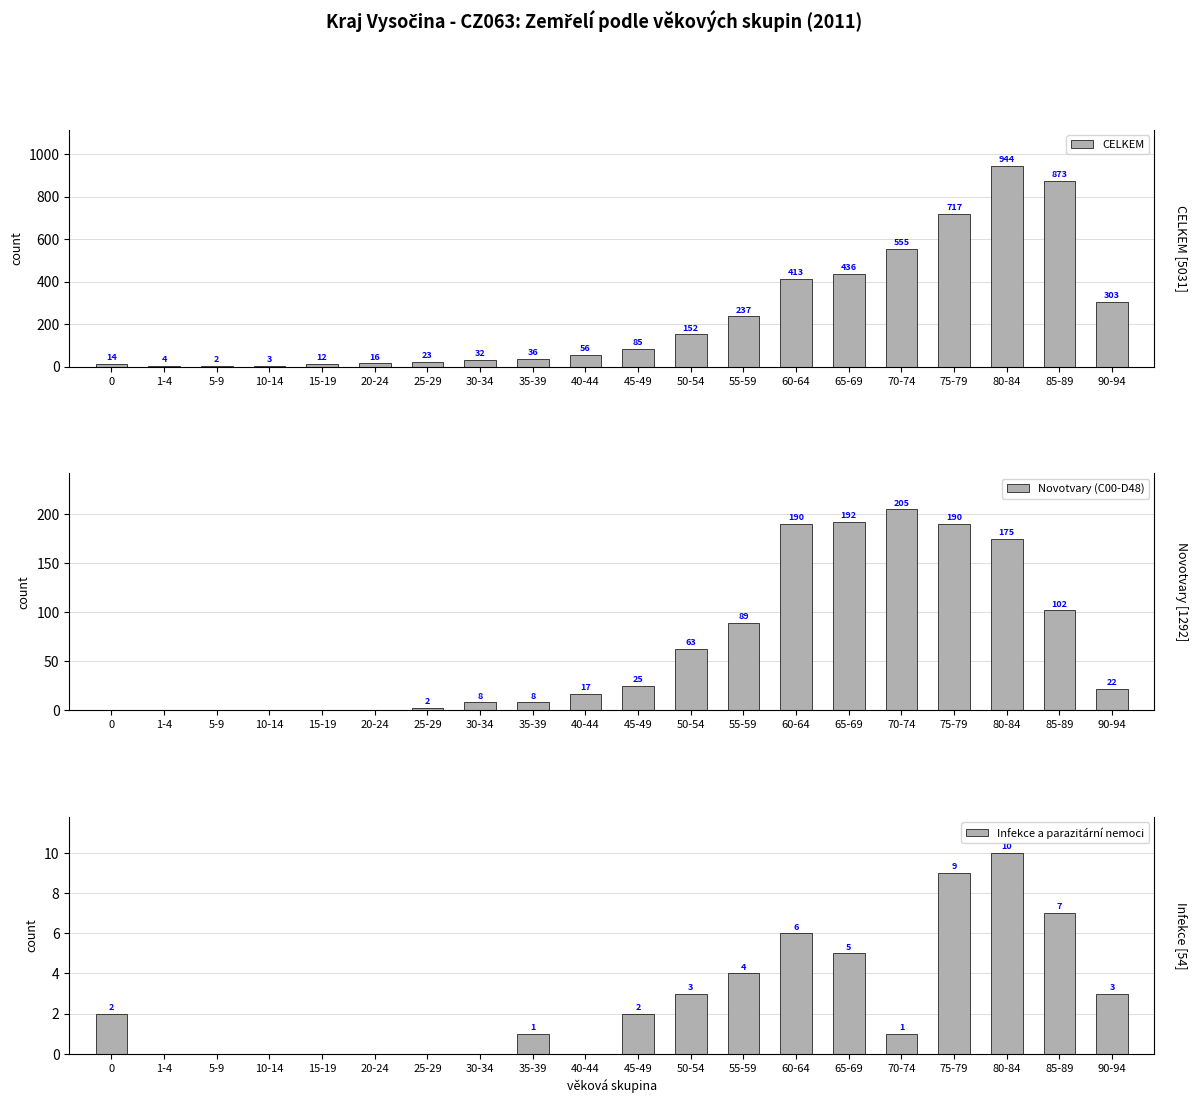

At which category is the sum across all series the highest?

80-84